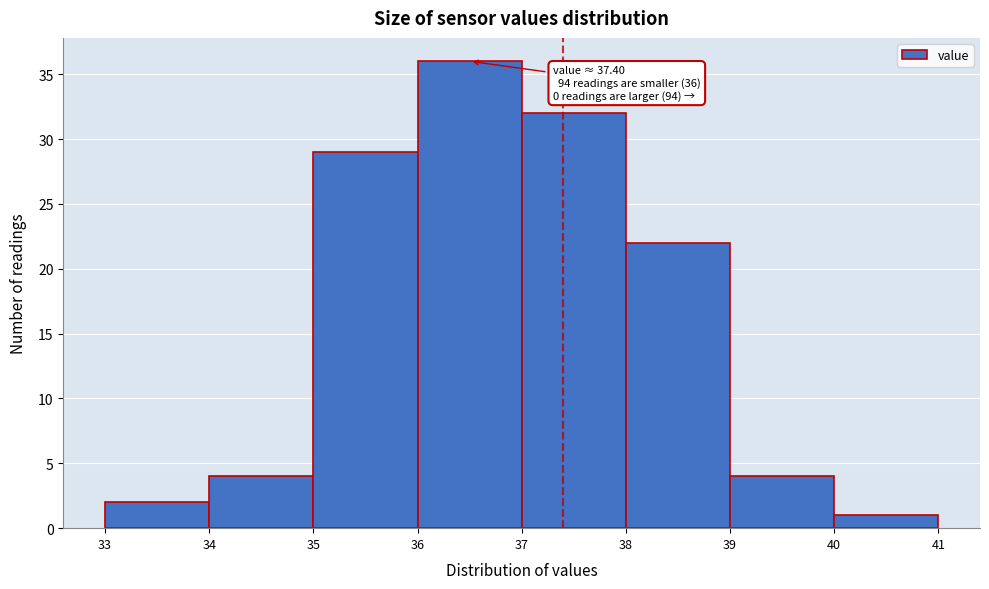

Which range on the x-axis has the tallest bar?

36 to 37